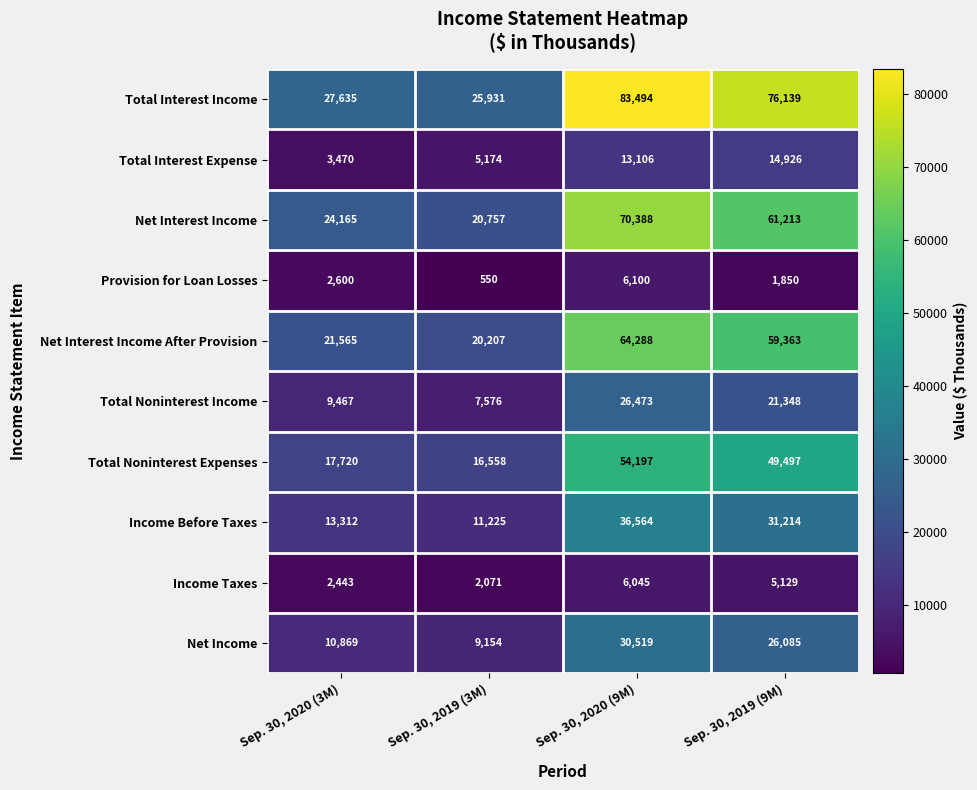

At how many categories does at least one series exceed 80758?

1